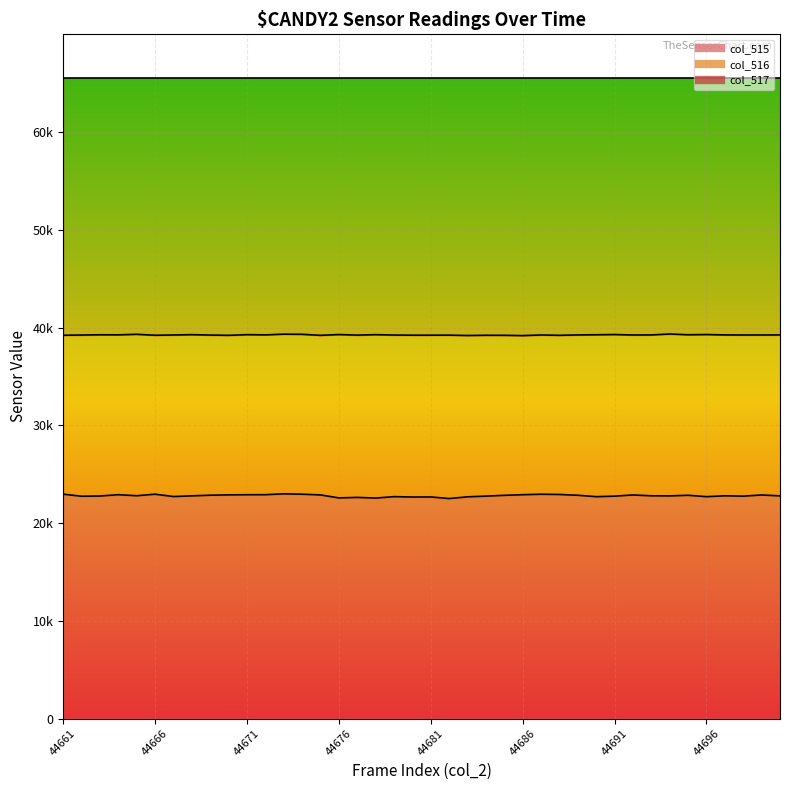

At how many categories does at least one series exceed 51451?

40